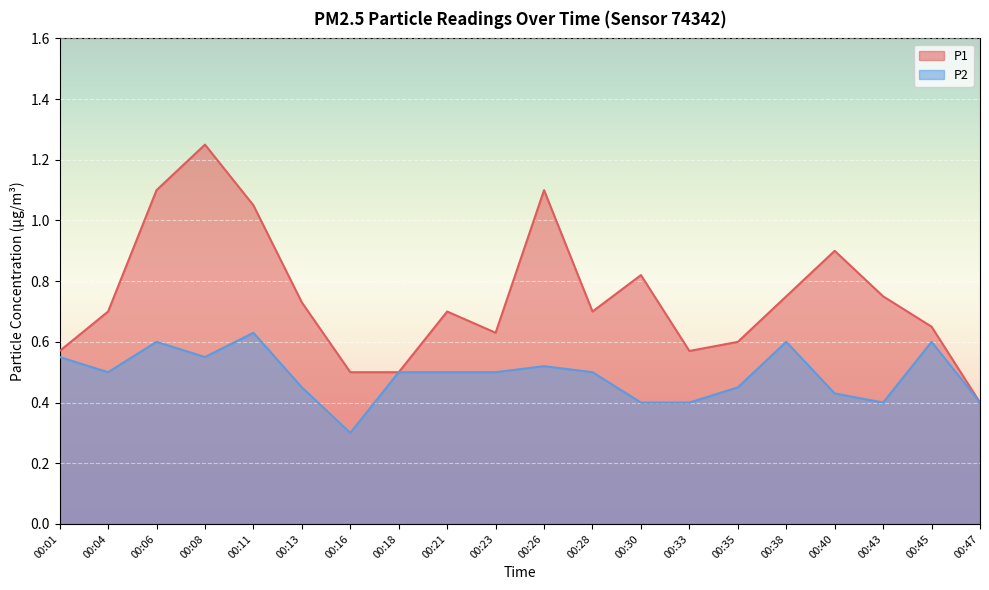

What is the highest value of the P2 series?

0.6